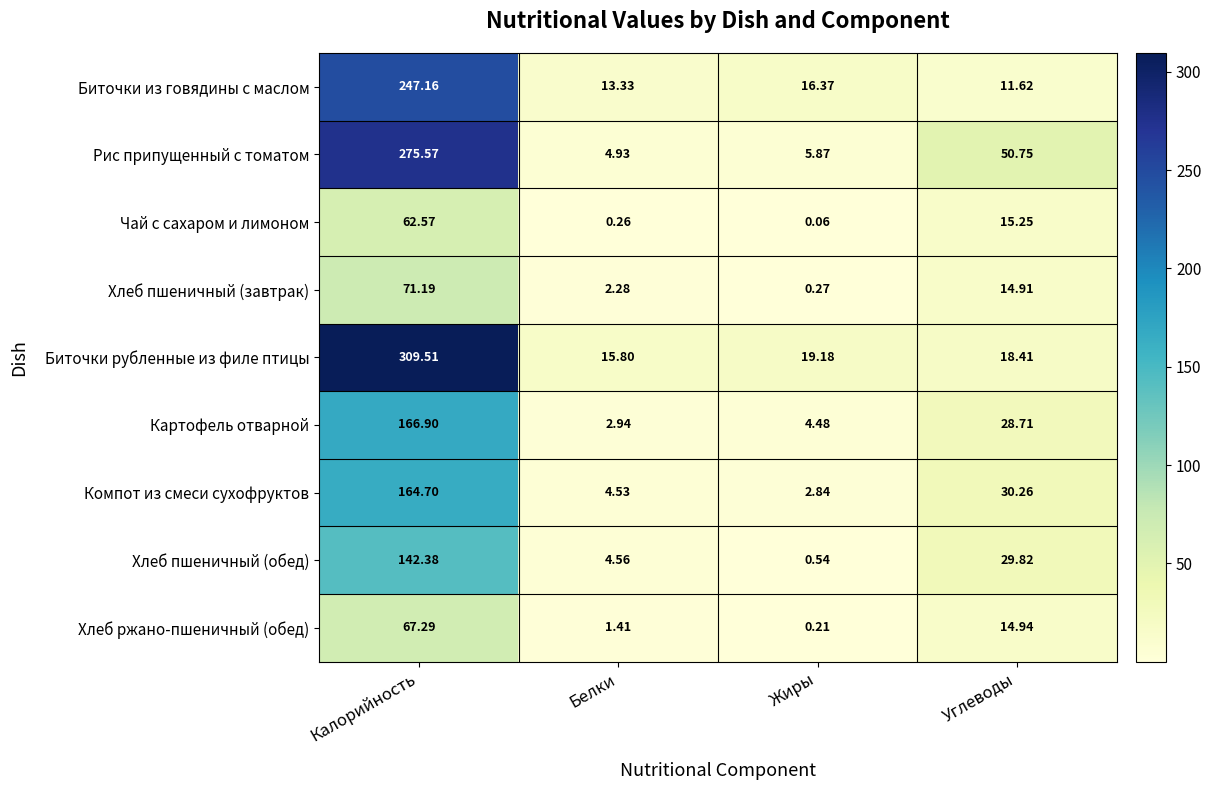

At Углеводы, list the series in order from smallest to largest.

Биточки из говядины с маслом, Хлеб пшеничный (завтрак), Хлеб ржано-пшеничный (обед), Чай с сахаром и лимоном, Биточки рубленные из филе птицы, Картофель отварной, Хлеб пшеничный (обед), Компот из смеси сухофруктов, Рис припущенный с томатом